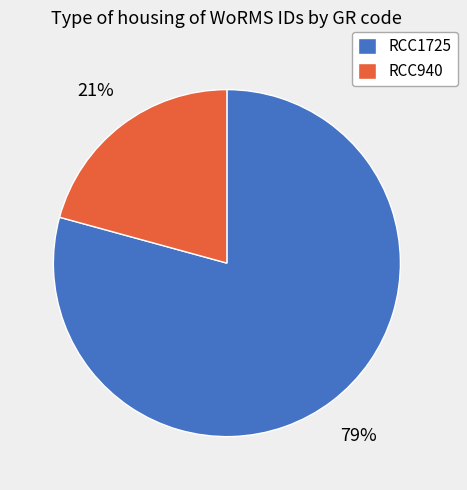

Is it true that RCC940 is 21% of the pie?

True